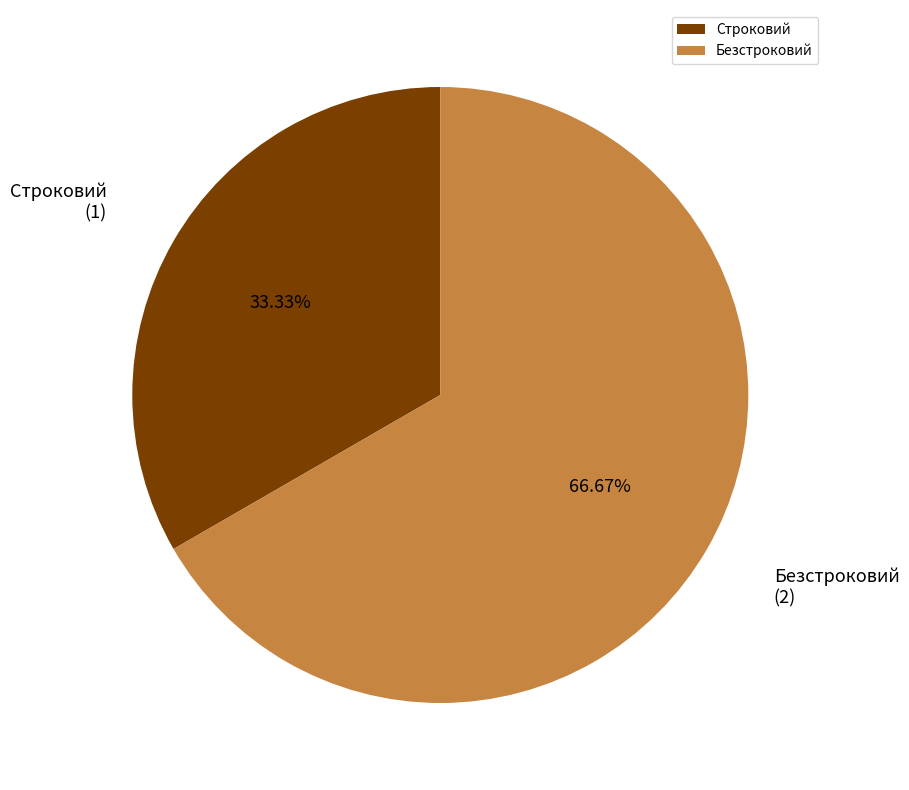

How many slices are in this pie chart?

2